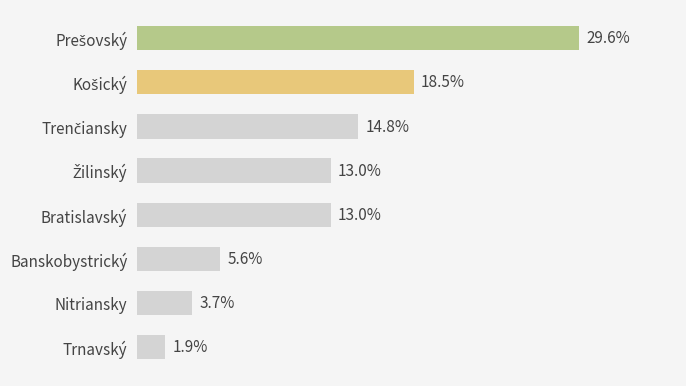

Between Bratislavský and Banskobystrický, which is larger?

Bratislavský